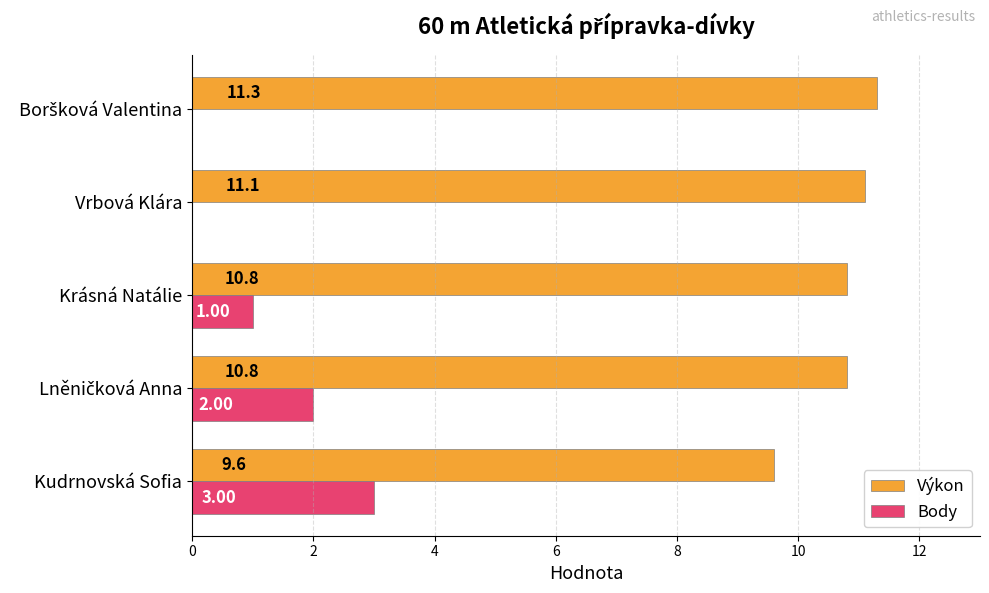

What is the total value across all series at Kudrnovská Sofia?

12.6